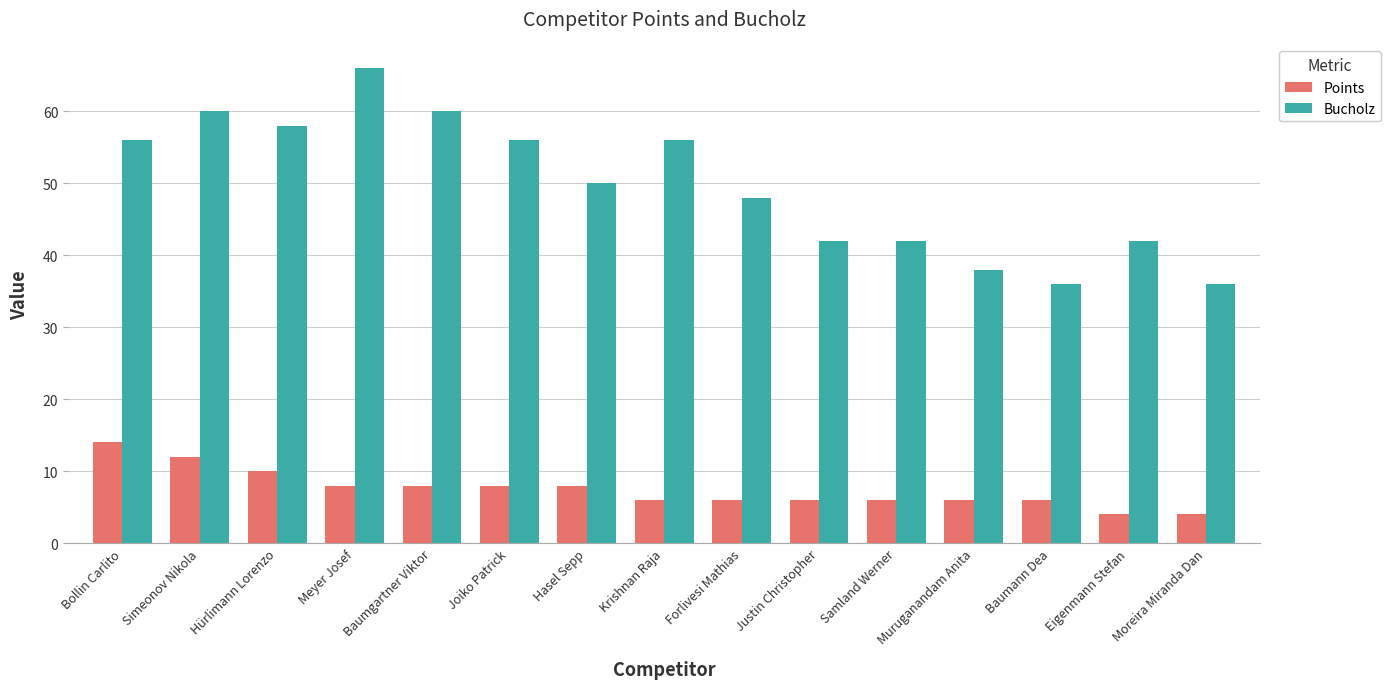

Rank the series by their maximum value, from lowest to highest.

Points, Bucholz